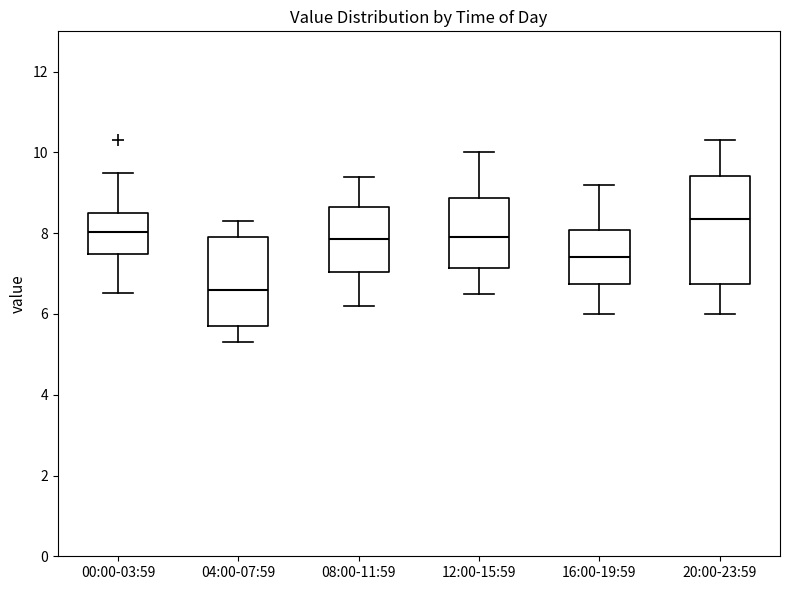

Reading left to right, transcribe this box plot: for each box, give where its median line is, the range the box spans, and where its two whiskers end, as read against the y-axis. The values are not printed on the chart, so give them approximately, as read against the axis.

00:00-03:59: median 8.0, box 7.4 to 8.6, whiskers 6.6 to 9.4
04:00-07:59: median 6.6, box 5.8 to 8.0, whiskers 5.4 to 8.4
08:00-11:59: median 7.8, box 7.0 to 8.6, whiskers 6.2 to 9.4
12:00-15:59: median 8.0, box 7.2 to 8.8, whiskers 6.6 to 10.0
16:00-19:59: median 7.4, box 6.8 to 8.0, whiskers 6.0 to 9.2
20:00-23:59: median 8.4, box 6.8 to 9.4, whiskers 6.0 to 10.4